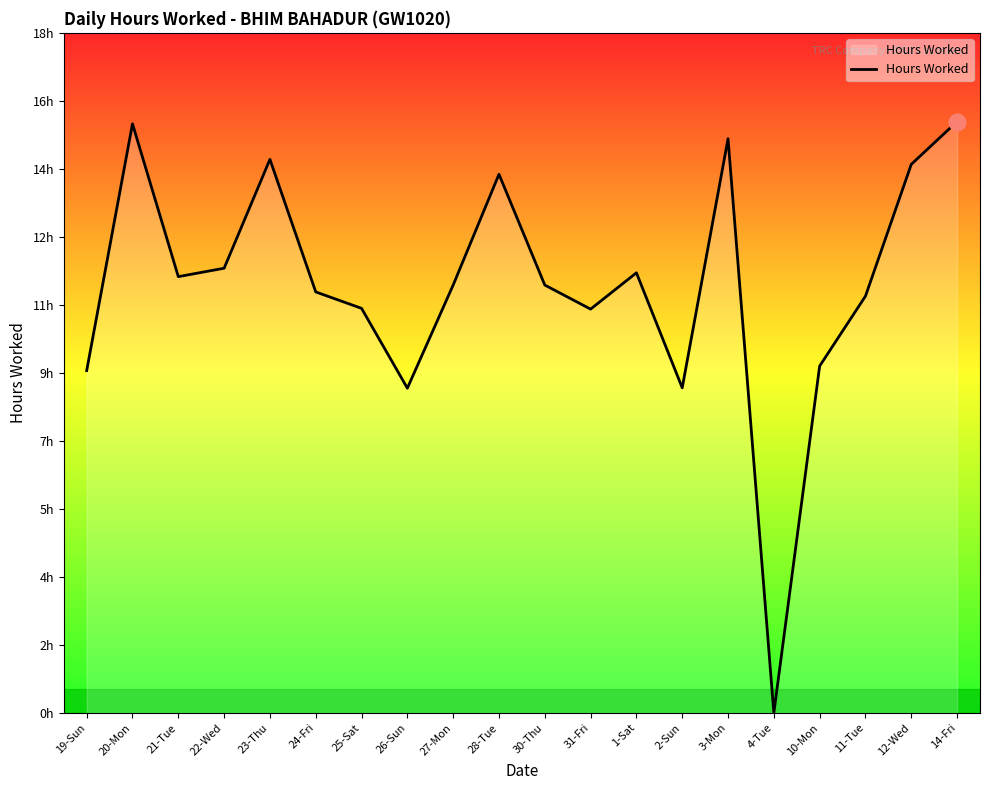

What is the difference between the maximum and second lowest values?

7.0